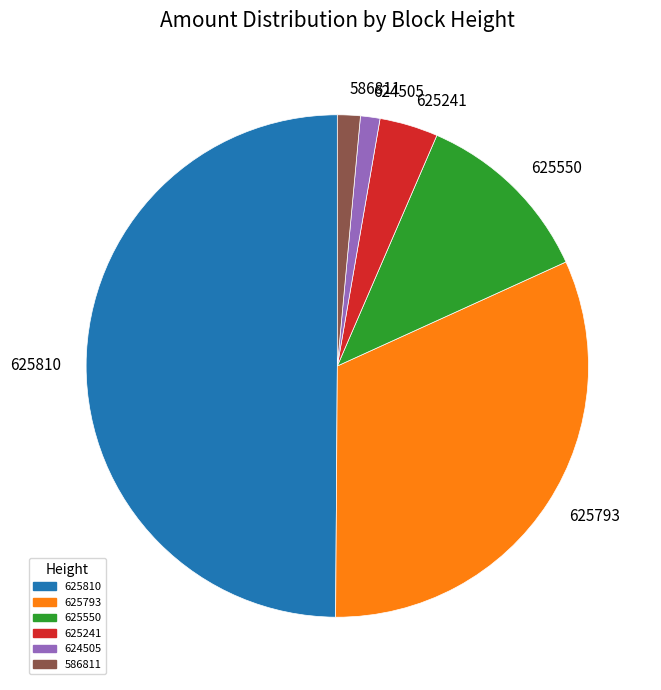

Combined, do 625810 and 624505 account for over 50%?

Yes